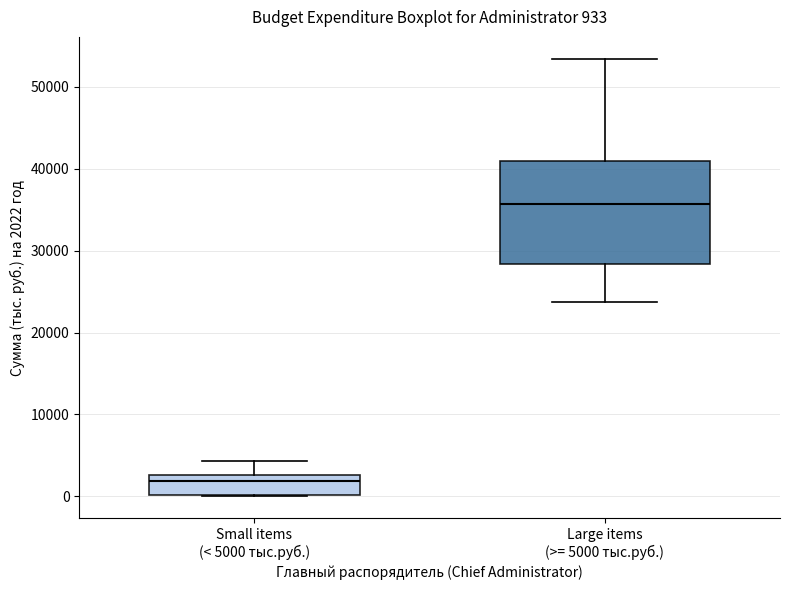

Which box is the tallest, from its lower edge to its upper edge?

Large items (>= 5000 тыс.руб.)